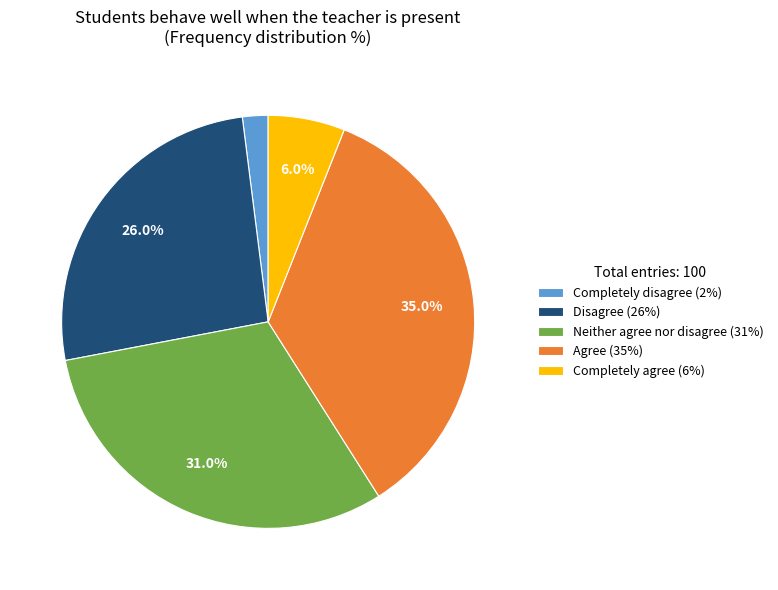

To the nearest percent, what is the difference between the Completely agree and Disagree slice percentages?

20%